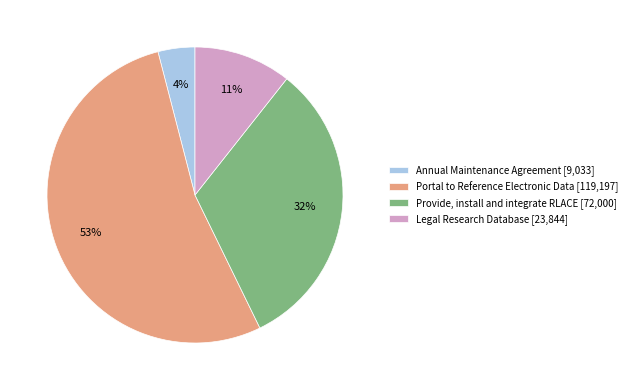

To the nearest percent, what percentage of the pie is Annual Maintenance Agreement [9,033]?

4%